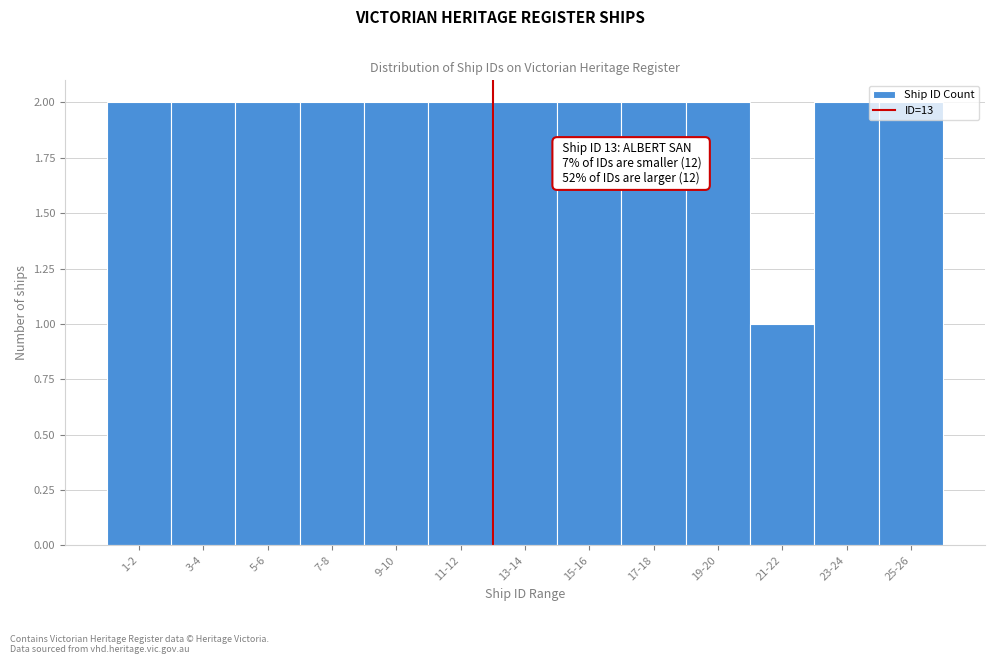

Approximately how many times larger is the value at 3-4 compared to 7-8?

1.0